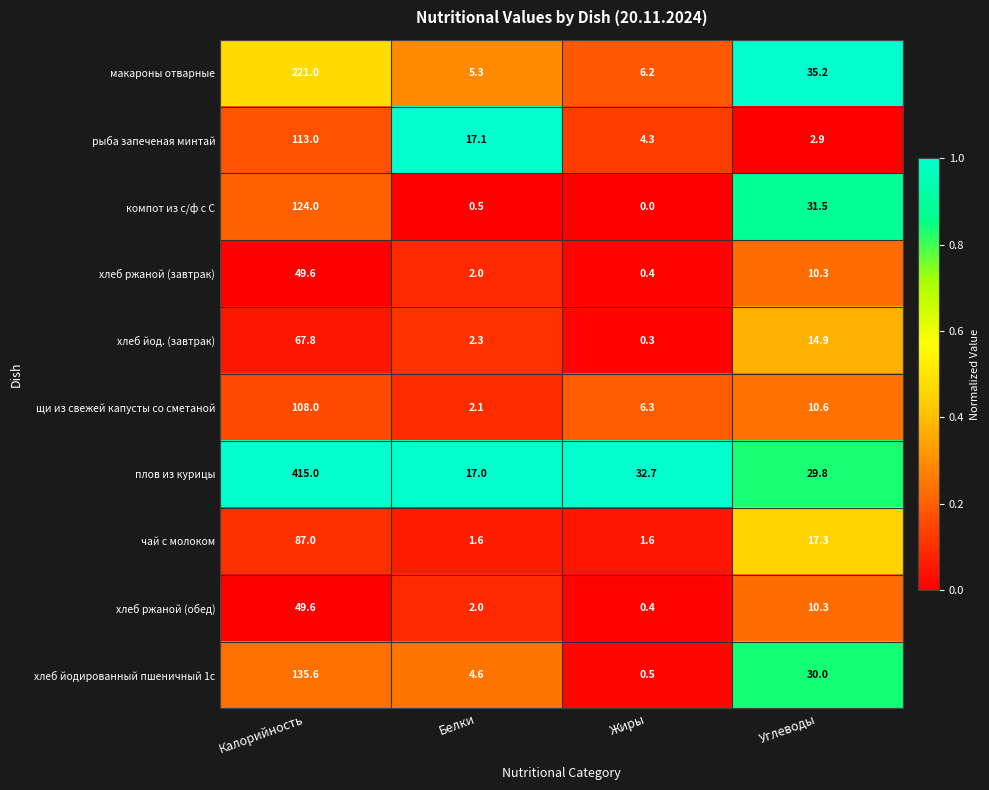

List the labels in order of хлеб йод. (завтрак) value, largest first.

Калорийность, Углеводы, Белки, Жиры